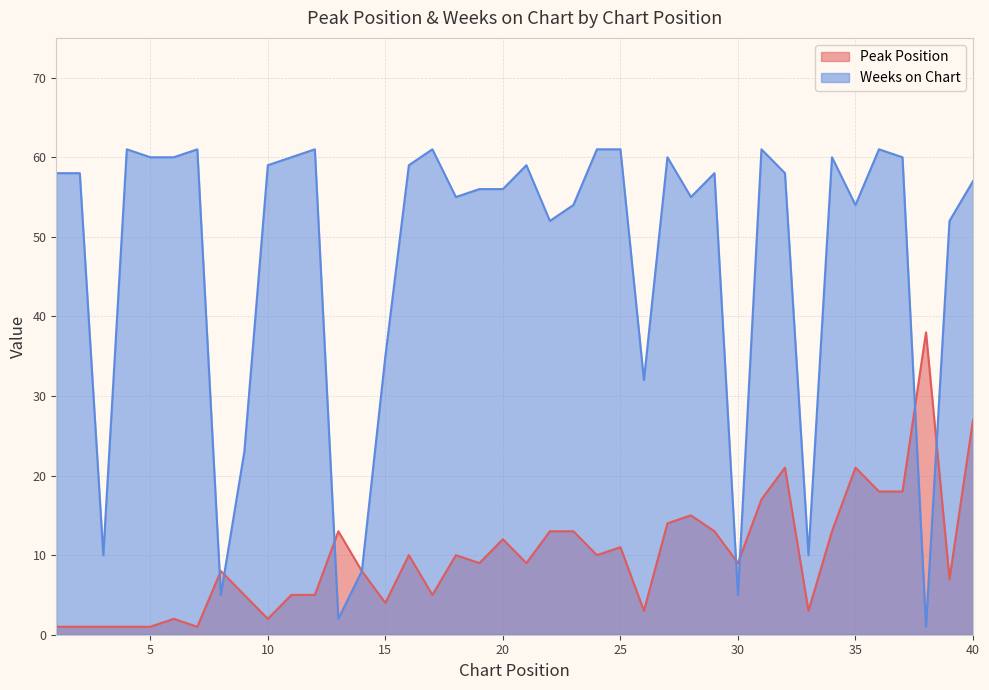

How many lines are shown in the chart?

2